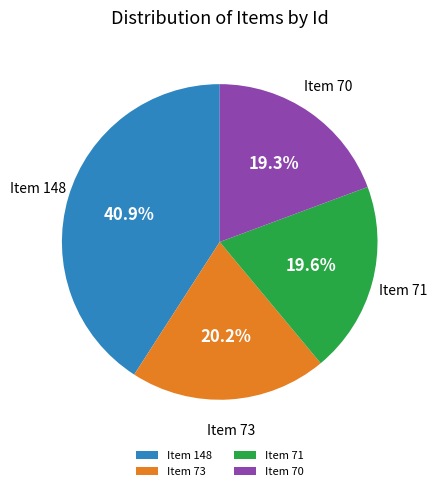

The Item 148 slice represents 30% of the pie. True or false?

False